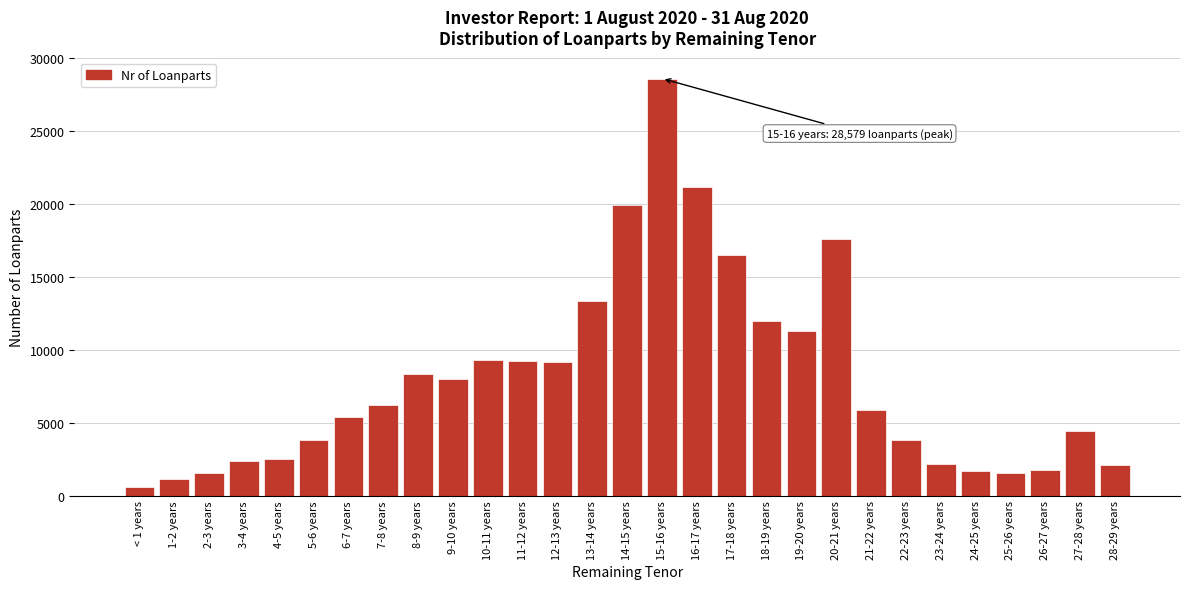

What is the approximate value at 18-19 years, to the nearest 50?

11950